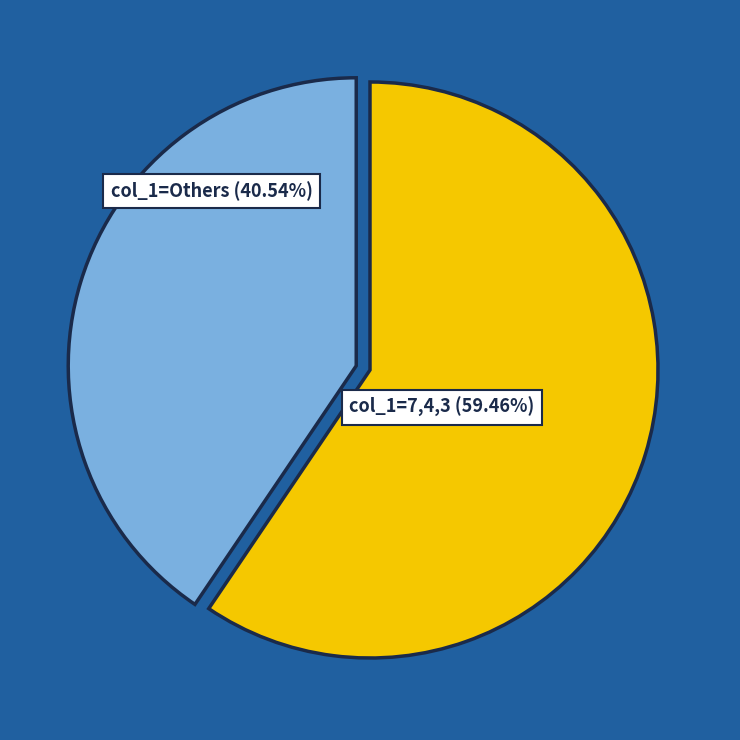

Does any single category account for the majority?

Yes